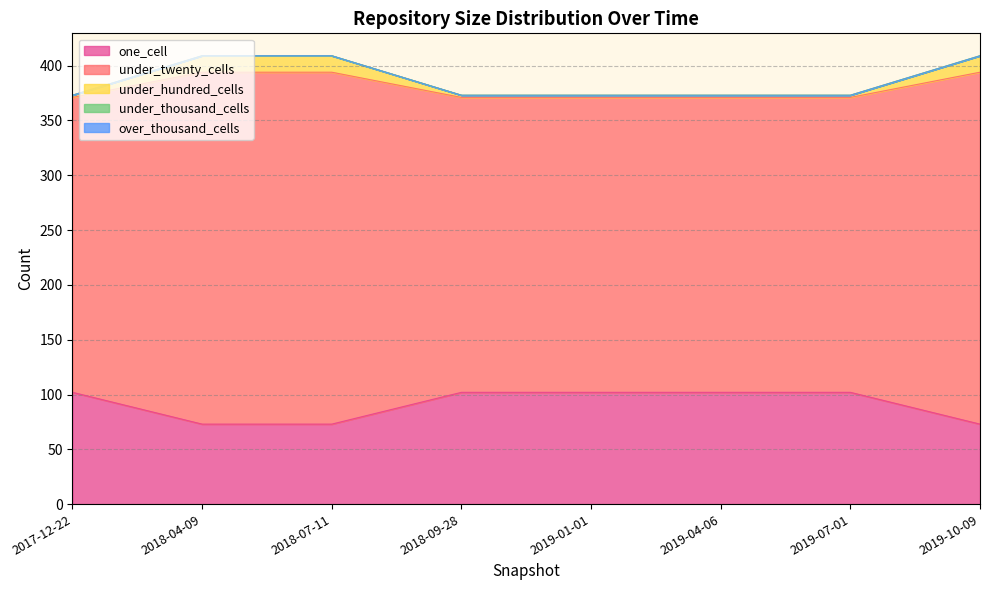

How many values in the under_twenty_cells series exceed 371?

3